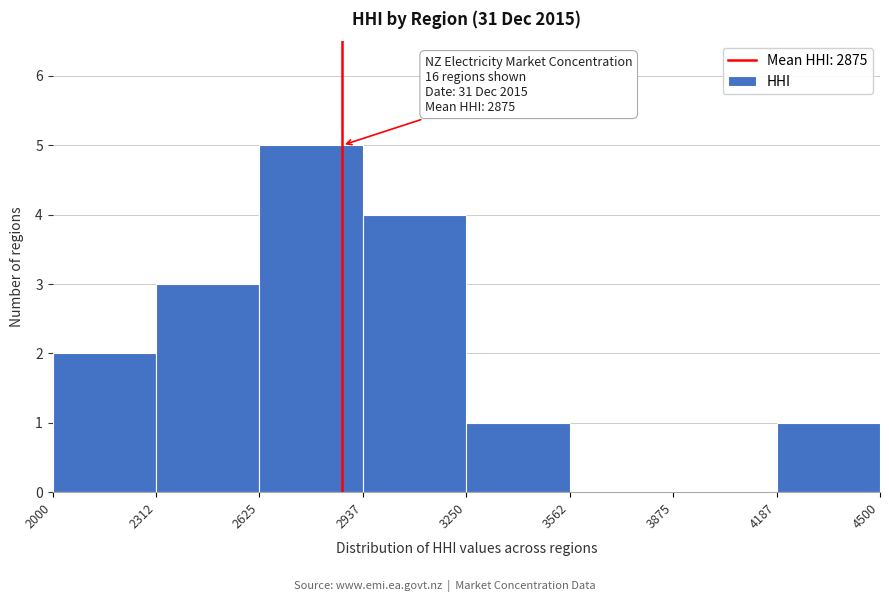

Over which range of the x-axis is the bar tallest?

2625 to 2937